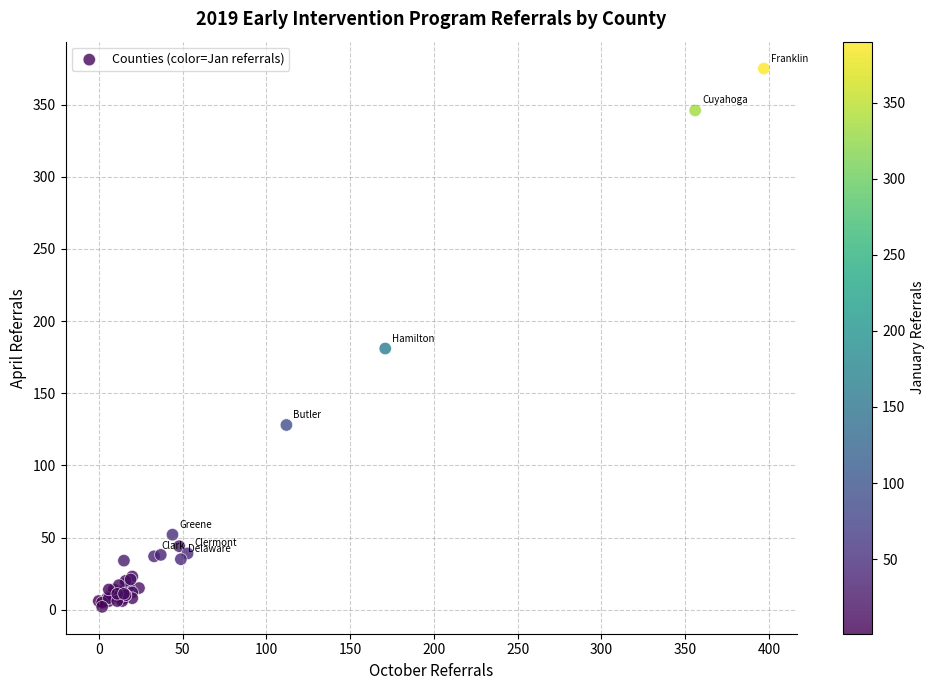

What Y value in the scatter plot is closest to 188?

181